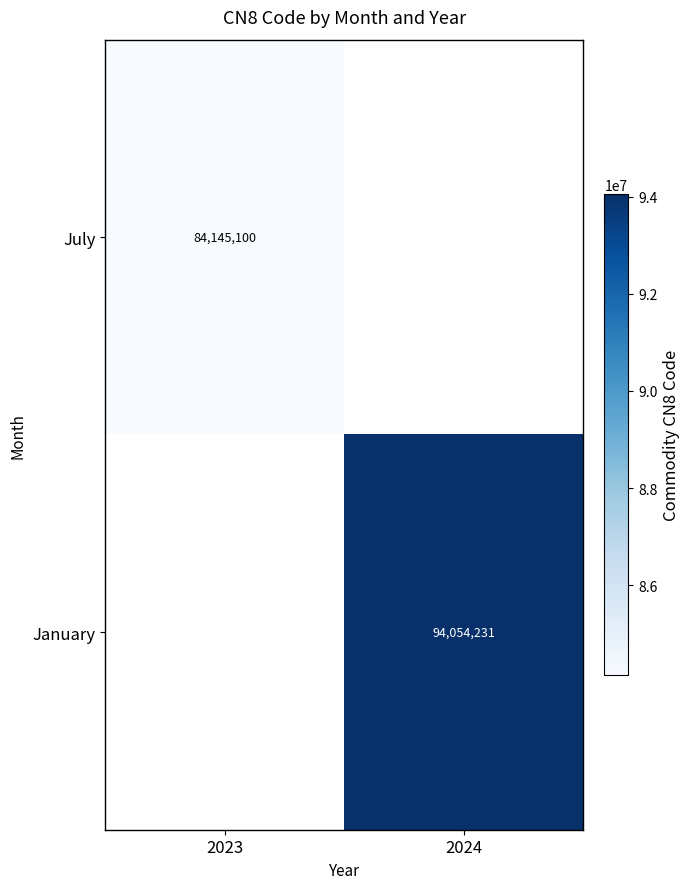

Is the value of July at 2023 greater than the value of January at 2024?

No